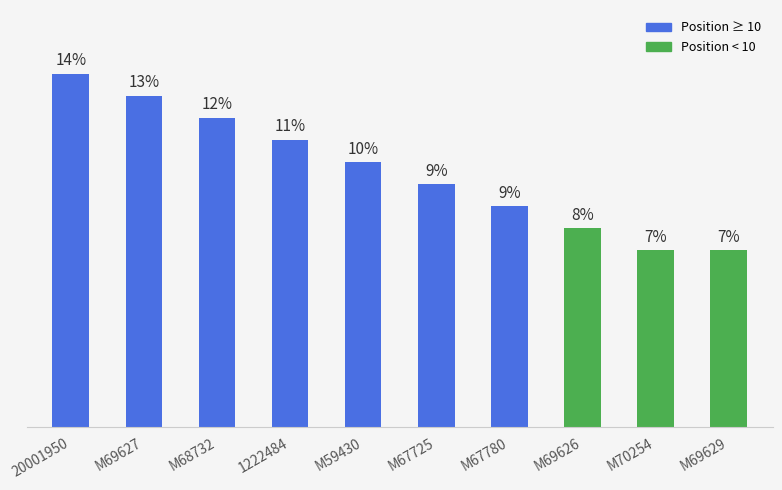

What is the label of the 5th bar from the right?

M67725